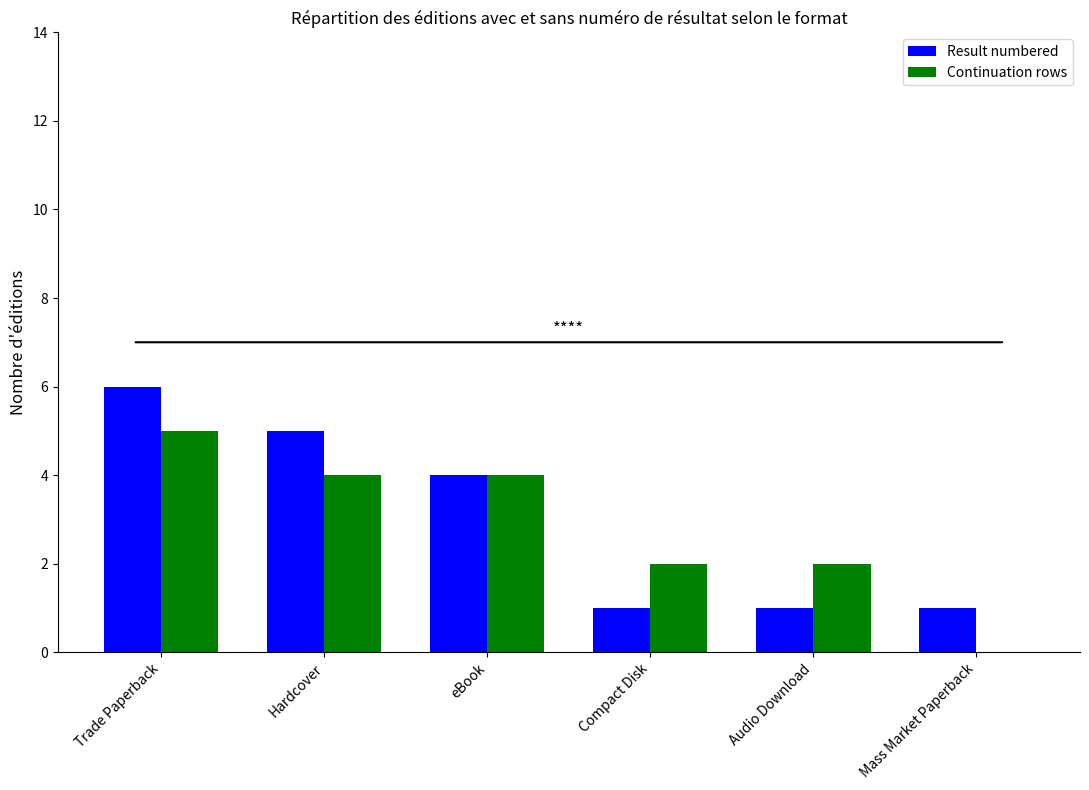

Between Trade Paperback and eBook, which series saw the biggest shift?

Result numbered